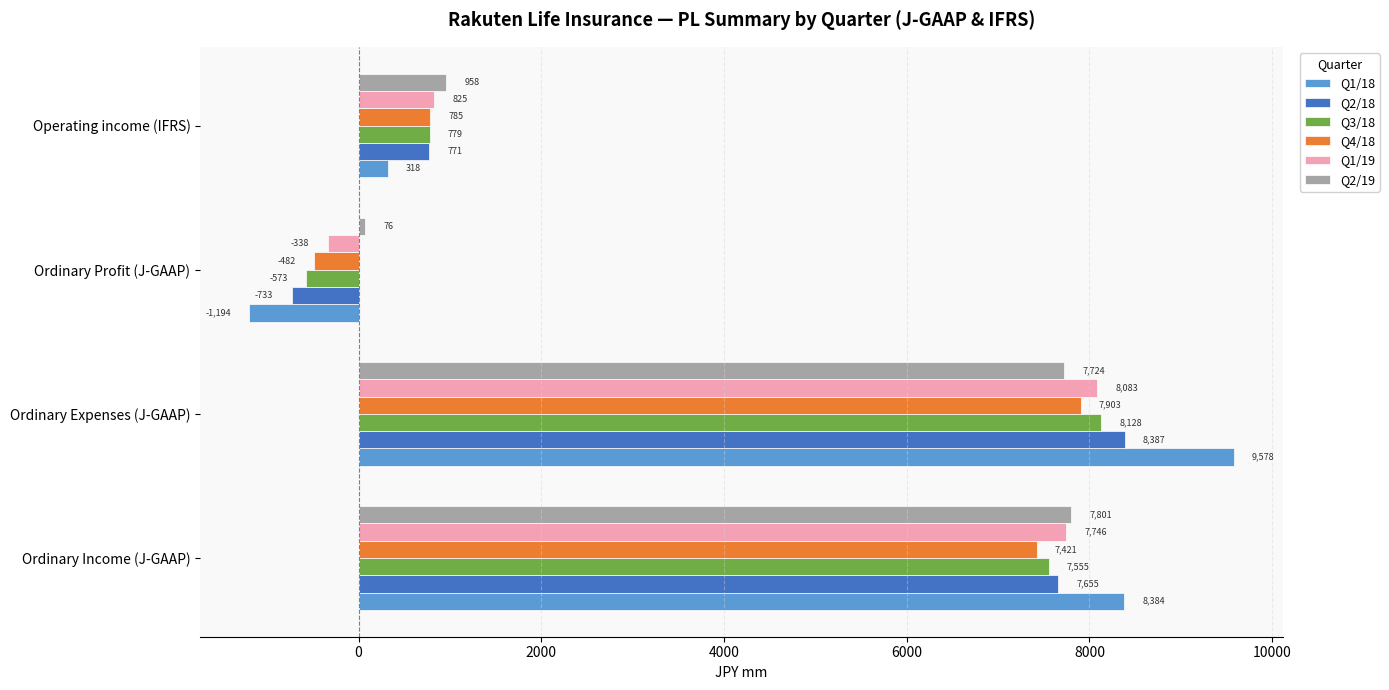

The value of Q1/18 at Ordinary Income (J-GAAP) is 11616. True or false?

False